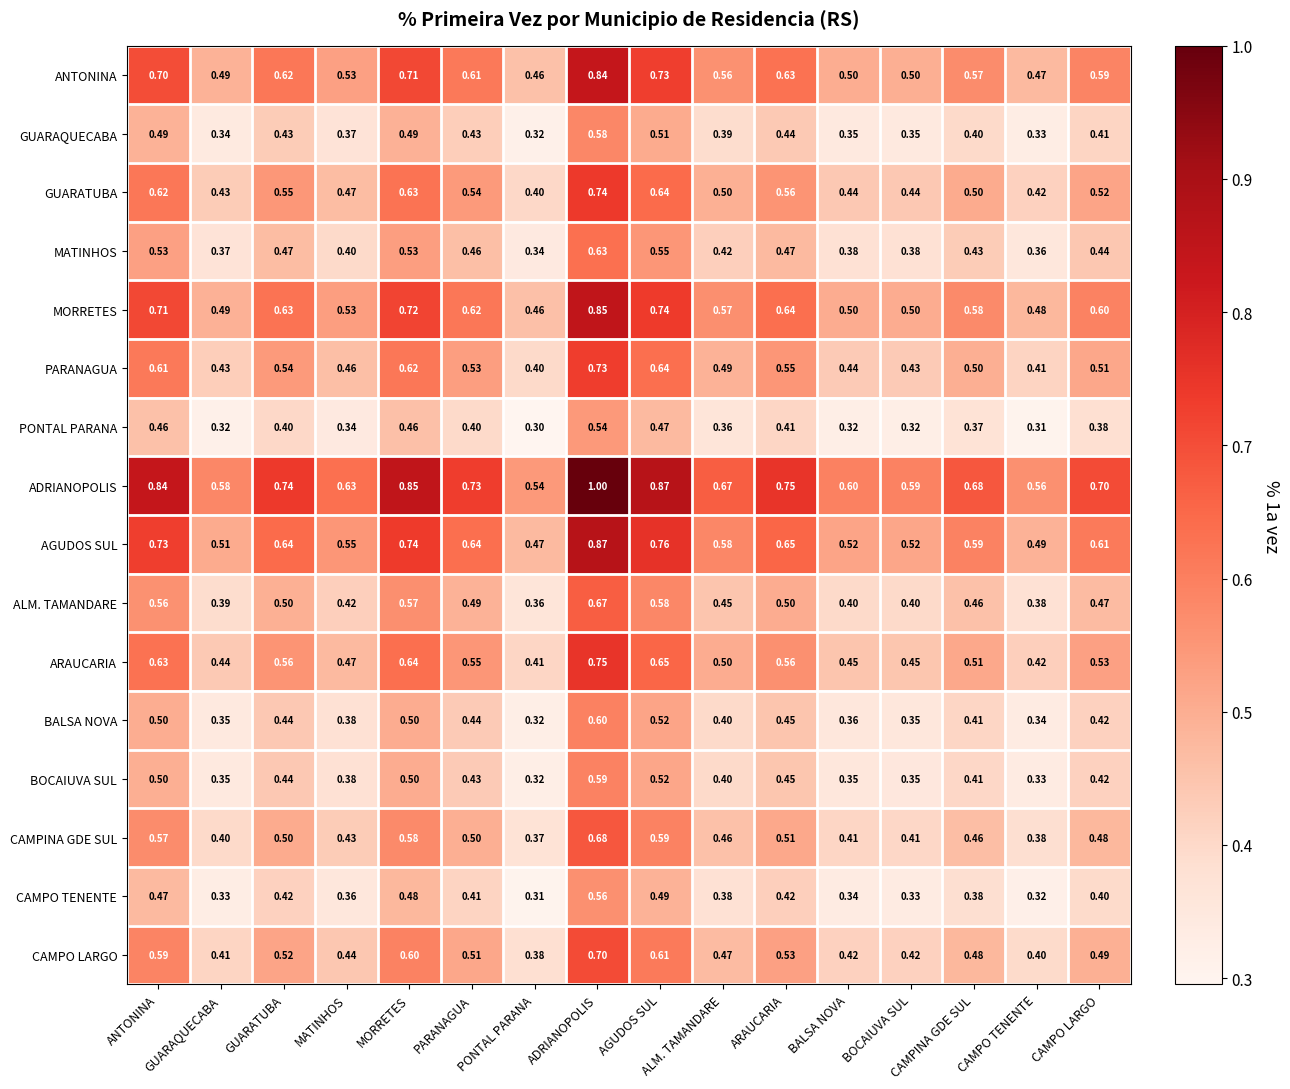

At which category does the chart reach its peak across all series?

ADRIANOPOLIS